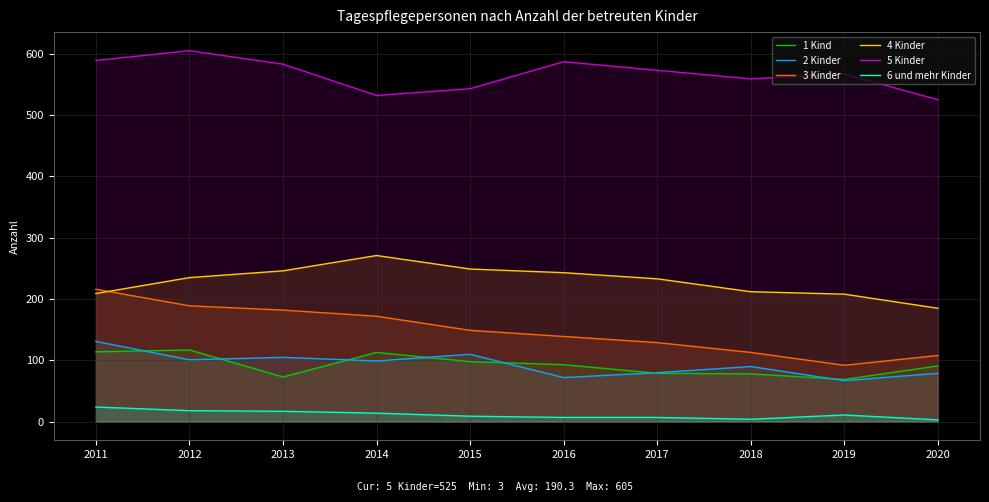

The value of 6 und mehr Kinder at 2017 is 7. True or false?

True